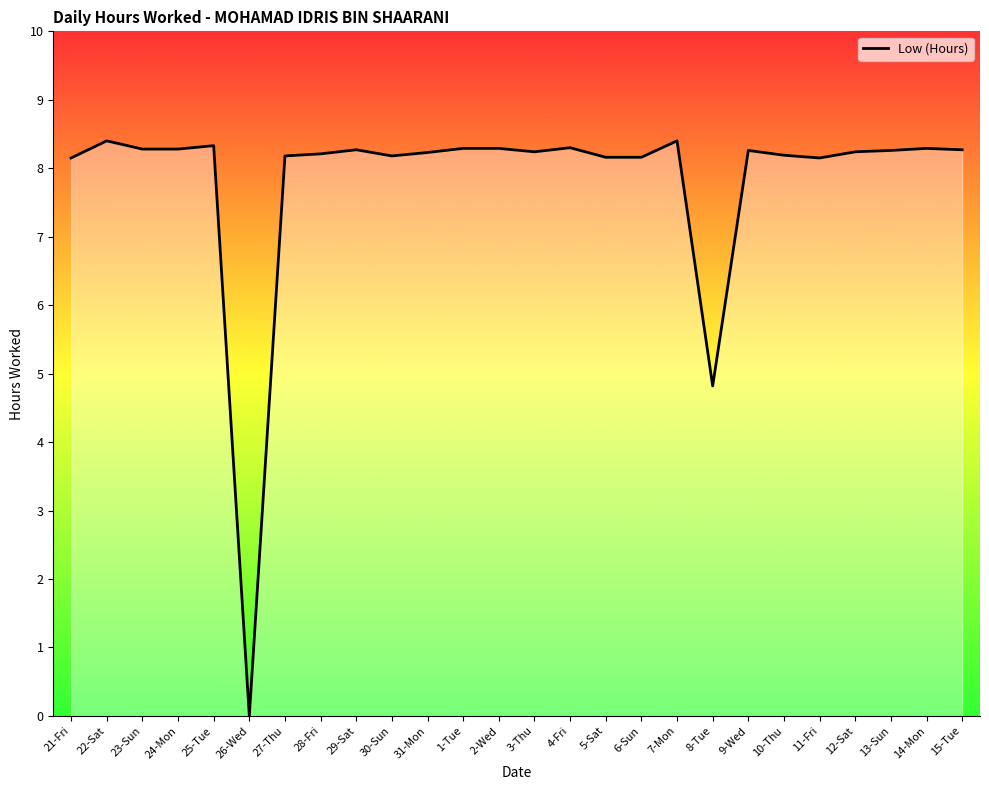

What is the sum of the values at 11-Fri and 24-Mon?

16.4